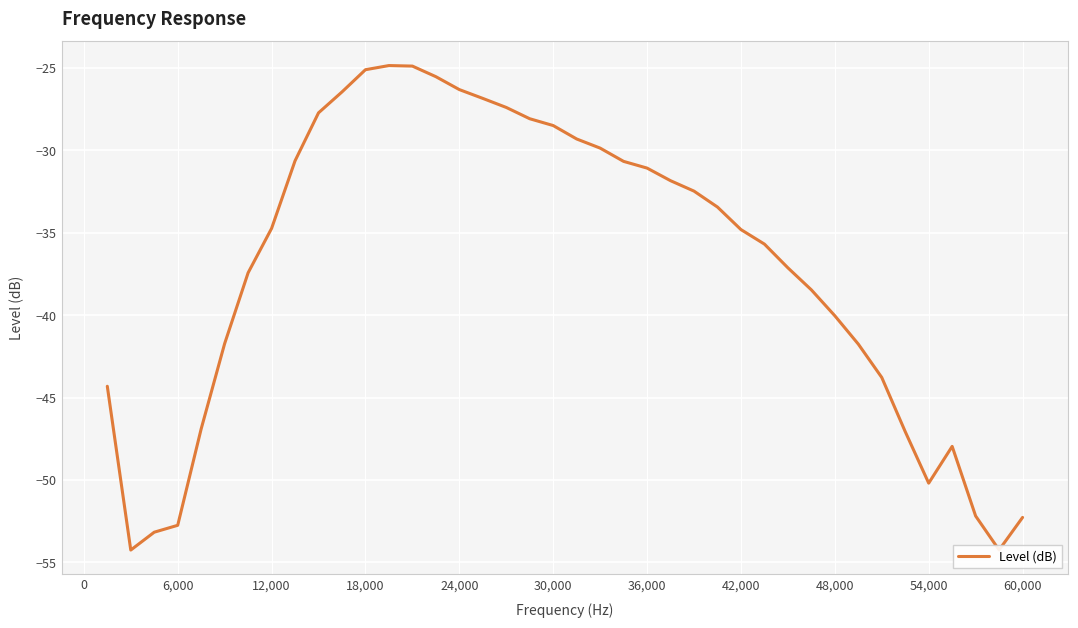

What is the smallest value displayed?

-54.2